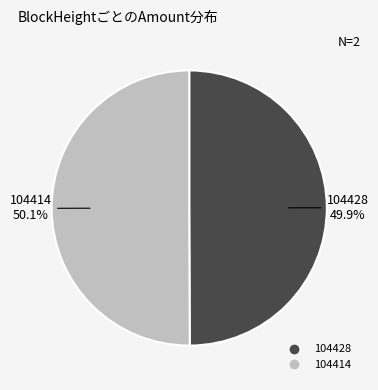

How much of the chart is everything except 104428?

50.1%